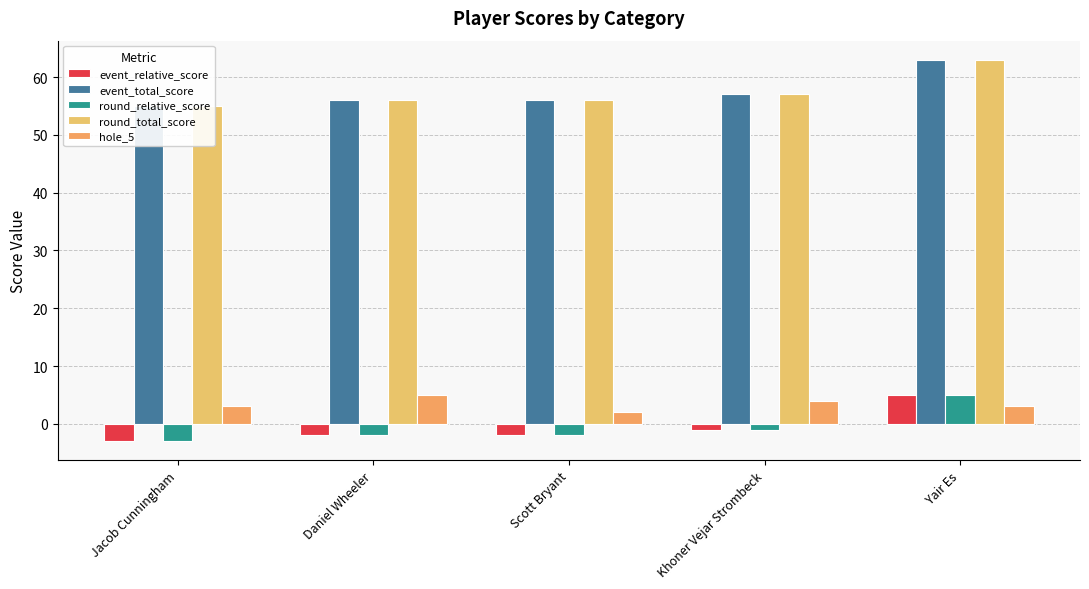

The hole_5 series shows 3 at Scott Bryant. True or false?

False